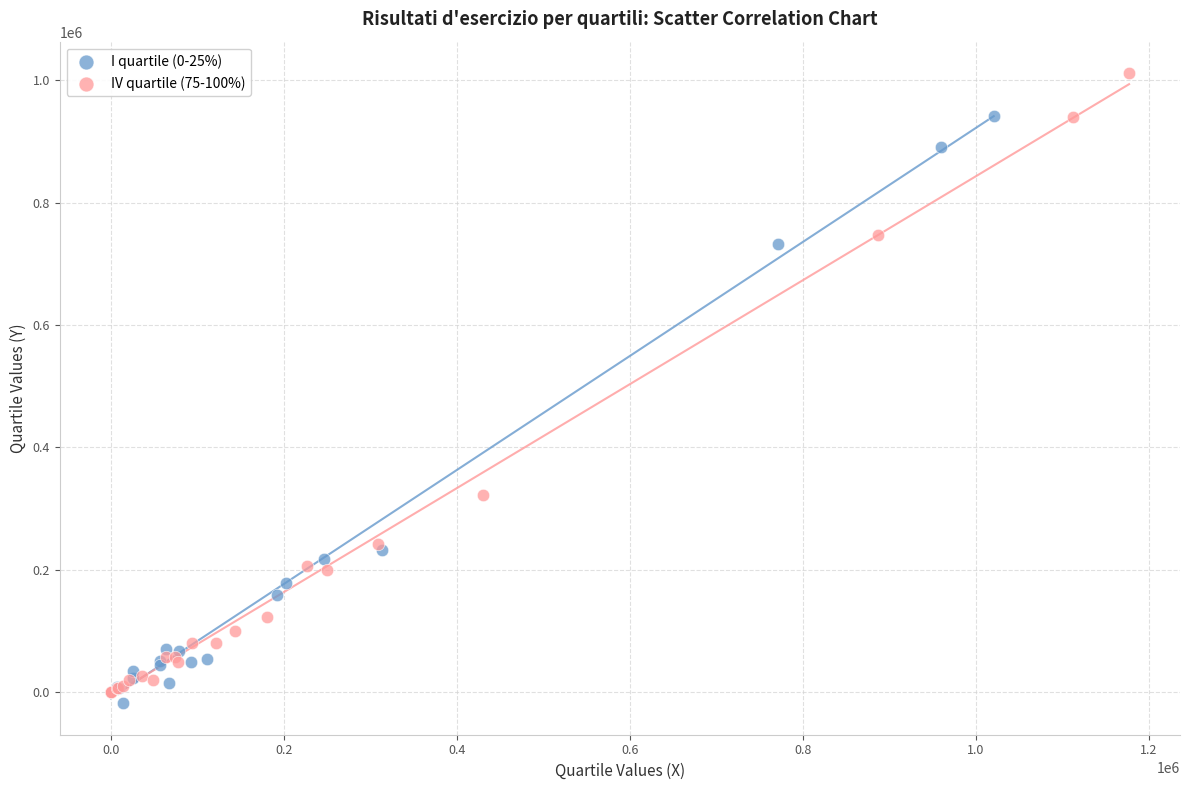

Which series contains the lowest Y value?

I quartile (0-25%)